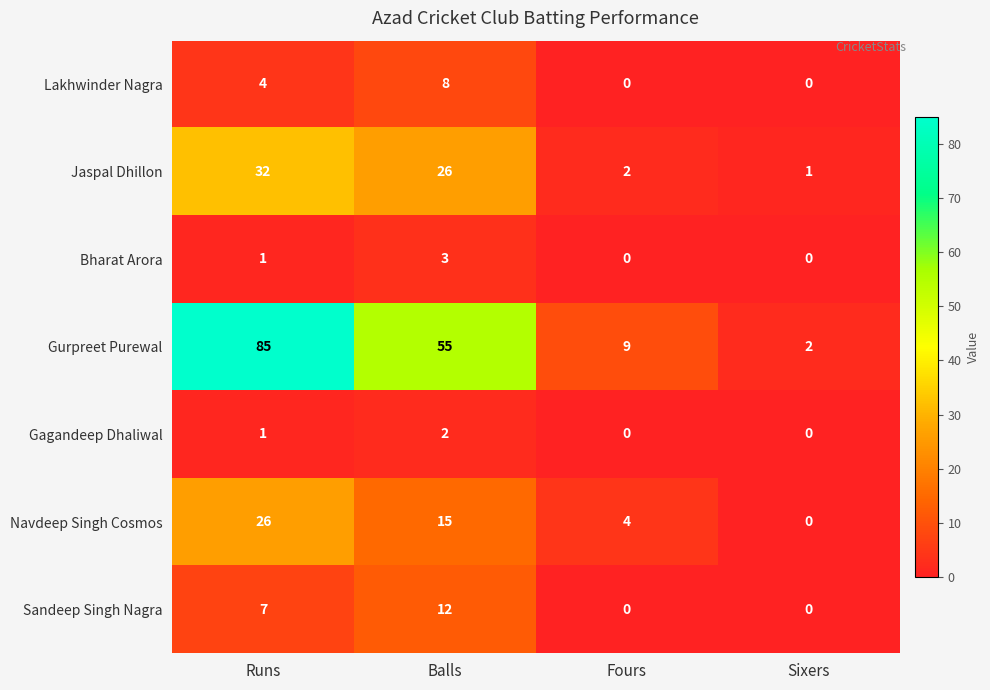

Count the number of data series in this chart.

7